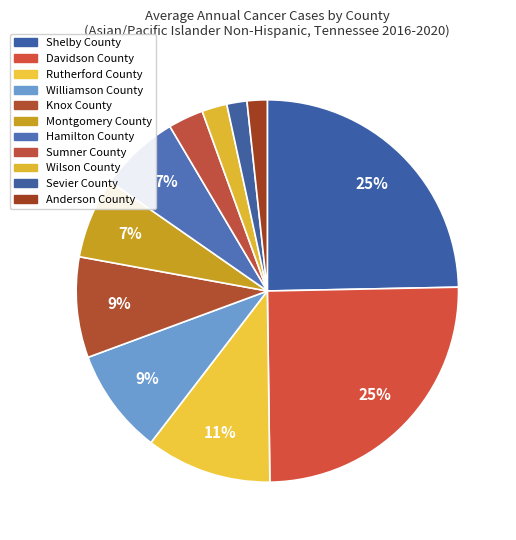

True or false: Montgomery County accounts for 7% of the total.

True